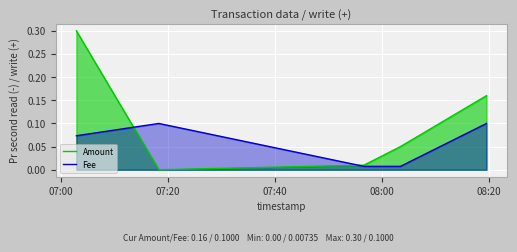

Reading left to right, list all the values displayed in this chart.

Amount: 0.3	0.0	0.0	0.1	0.2
Fee: 0.1	0.1	0.0	0.0	0.1